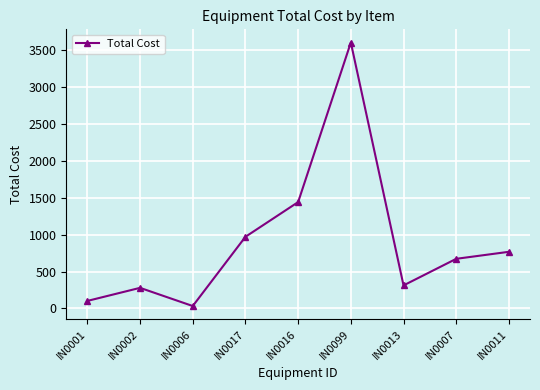

The chart shows a value of 672 at IN0007. True or false?

True